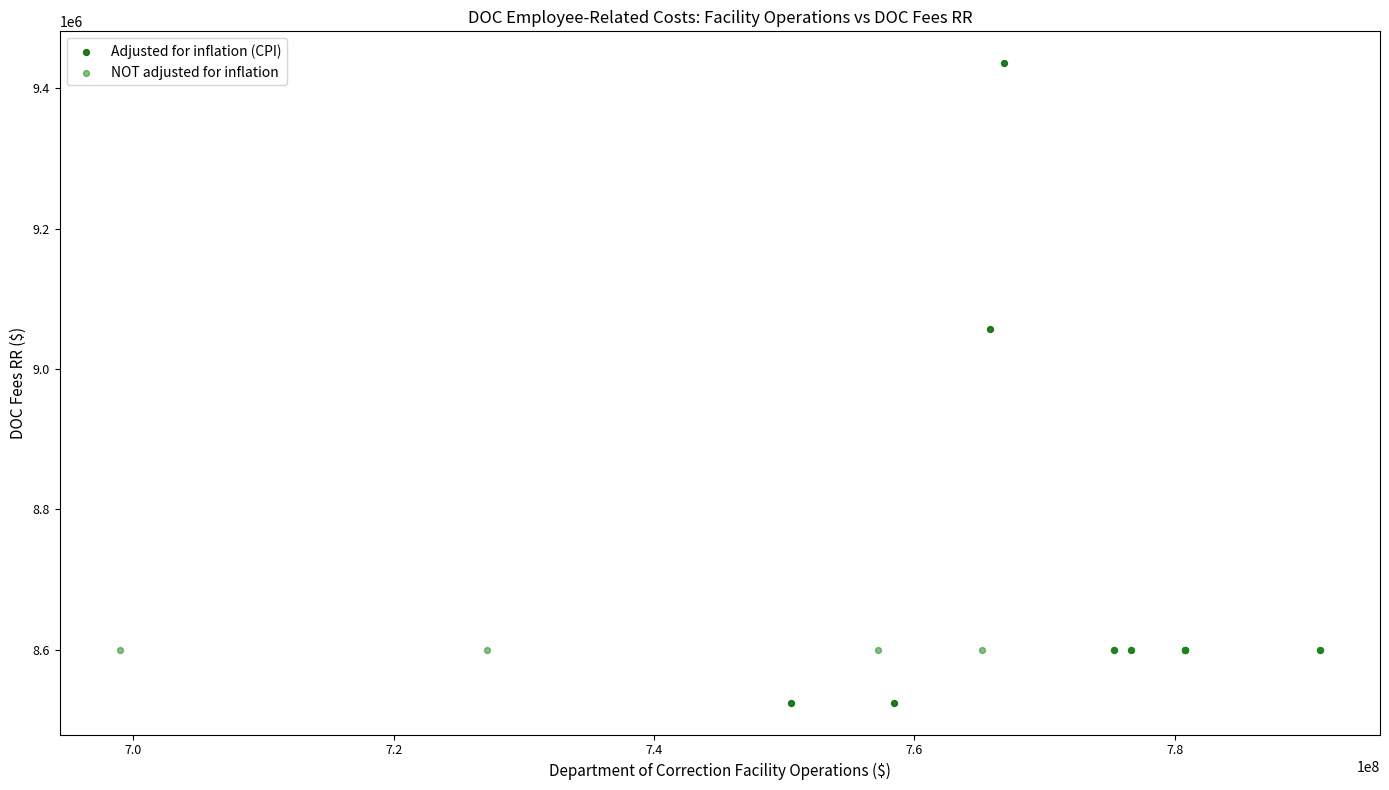

Which series reaches the minimum Y coordinate?

Adjusted for inflation (CPI)